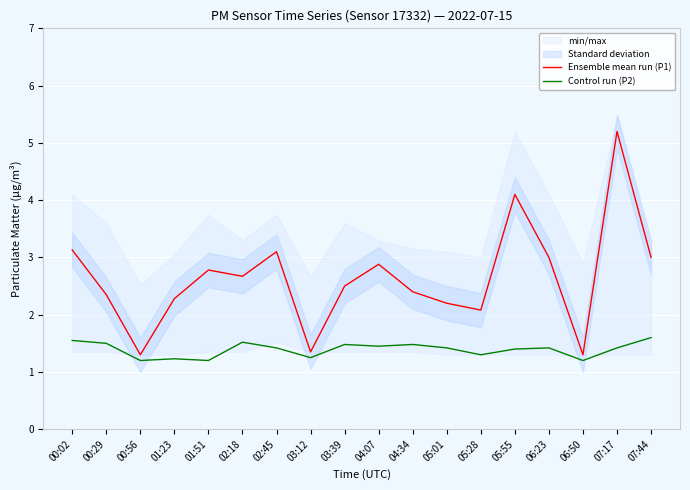

How many lines are shown in the chart?

2